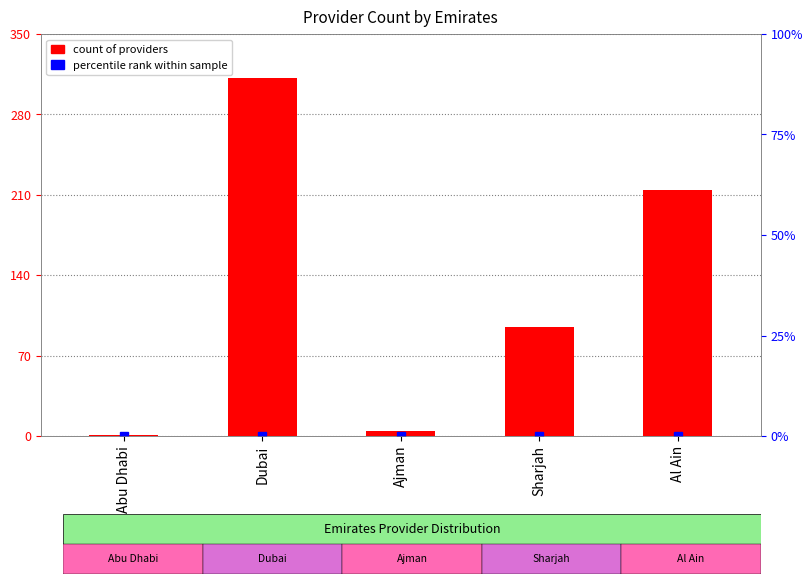

What is the value of the 1st bar from the left?

1